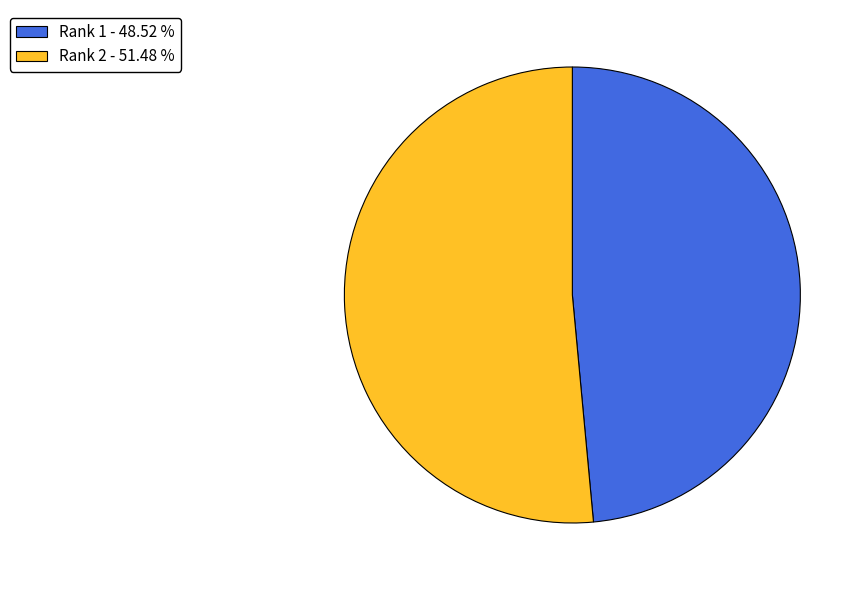

Rank the categories by value from highest to lowest.

Rank 2 - 51.48 %, Rank 1 - 48.52 %